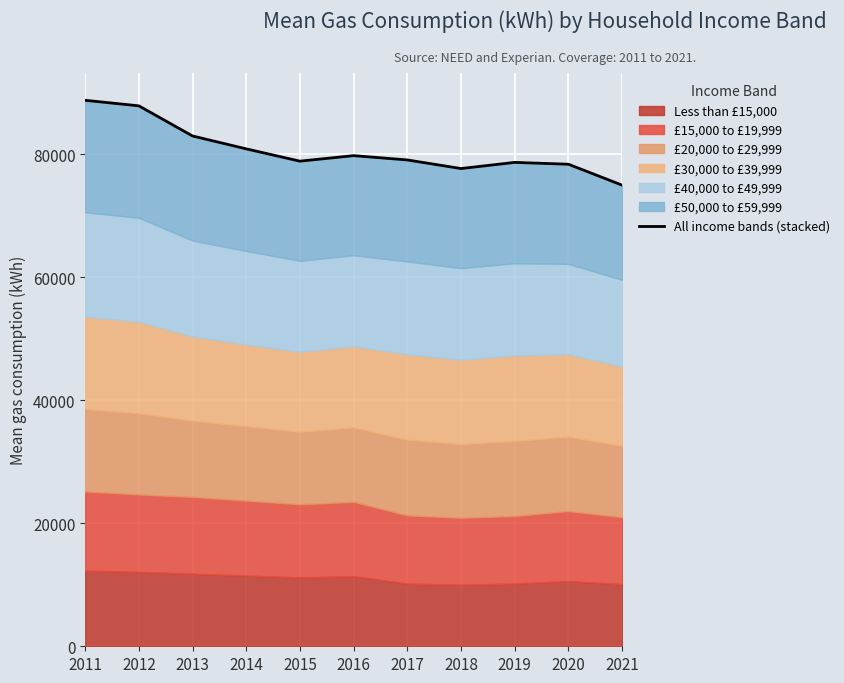

Reading left to right, extract all data points from this chart.

2011=88800	2012=87900	2013=83000	2014=80900	2015=78900	2016=79800	2017=79100	2018=77700	2019=78700	2020=78400	2021=75000